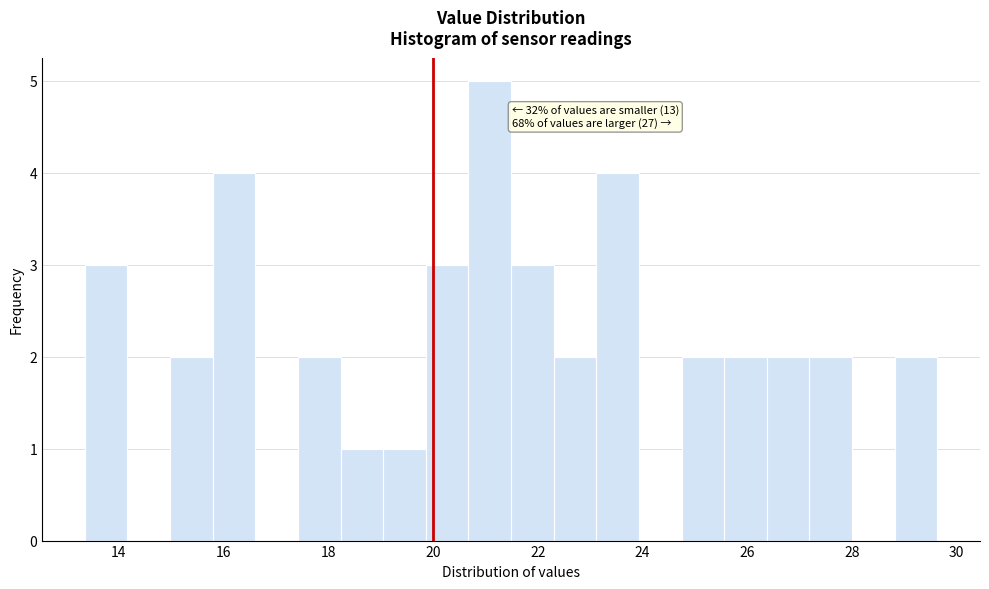

Over which range of the x-axis is the bar tallest?

20.6 to 21.4